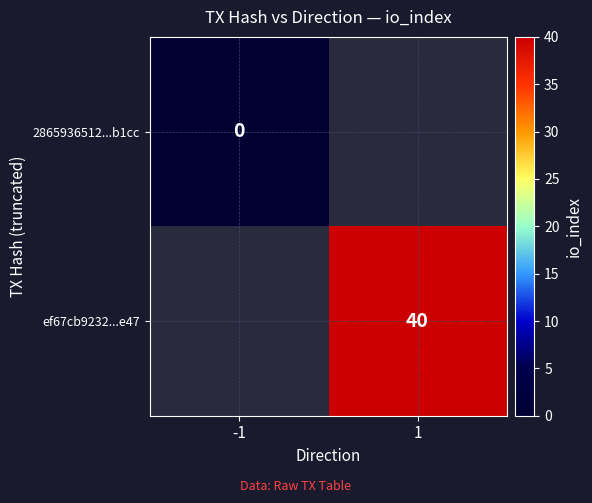

Count the number of data series in this chart.

2